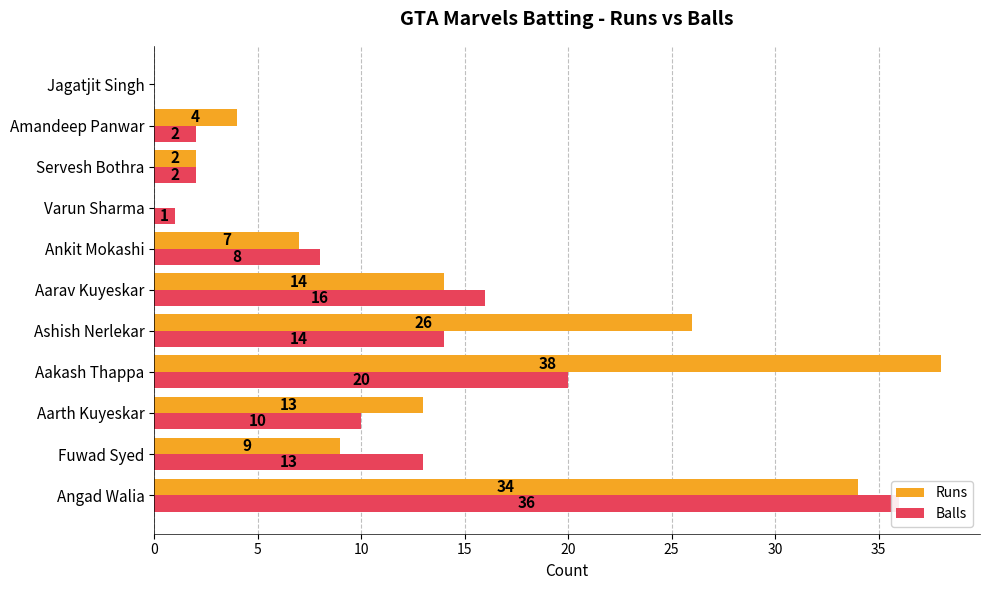

What is the sum of the Runs values at 9 and 10?

4